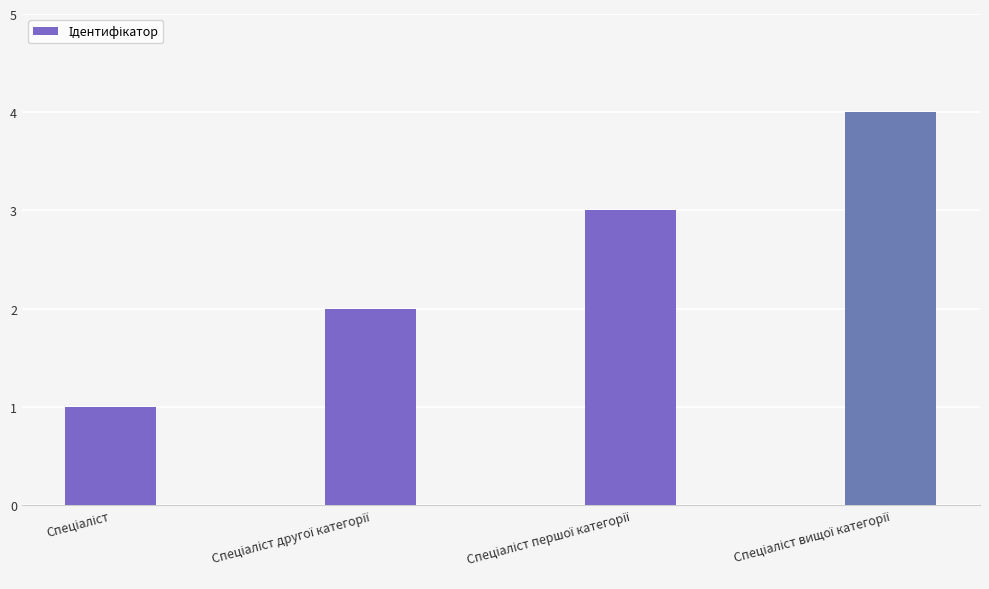

What is the sum of all values?

10